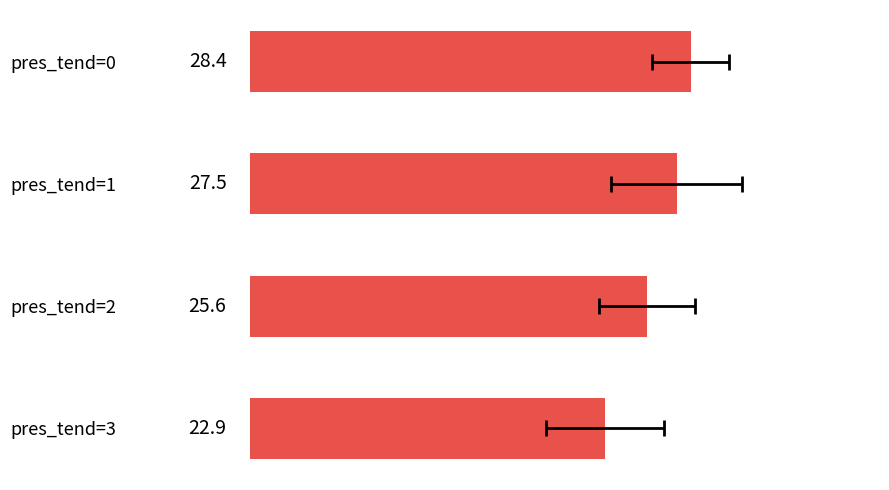

Count the number of data series in this chart.

1